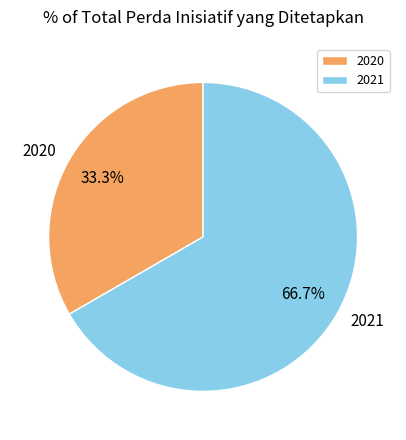

To the nearest percent, what portion does 2021 represent?

67%